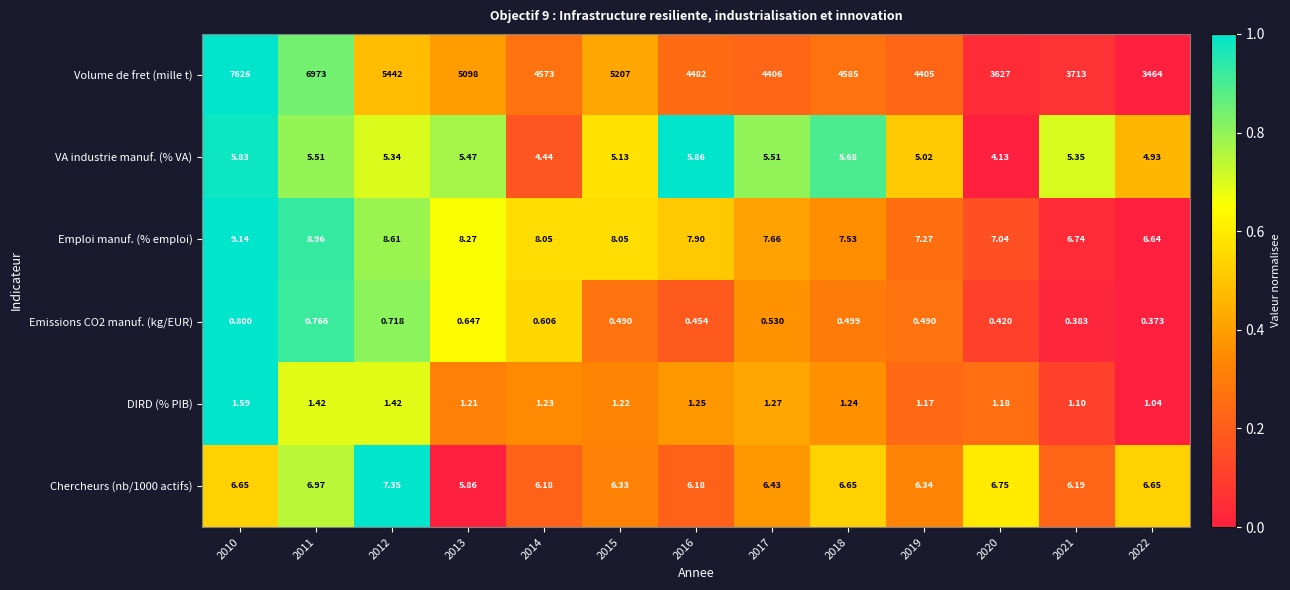

Rank the series at 2020 from lowest to highest value.

Emissions CO2 manuf. (kg/EUR), DIRD (% PIB), VA industrie manuf. (% VA), Chercheurs (nb/1000 actifs), Emploi manuf. (% emploi), Volume de fret (mille t)